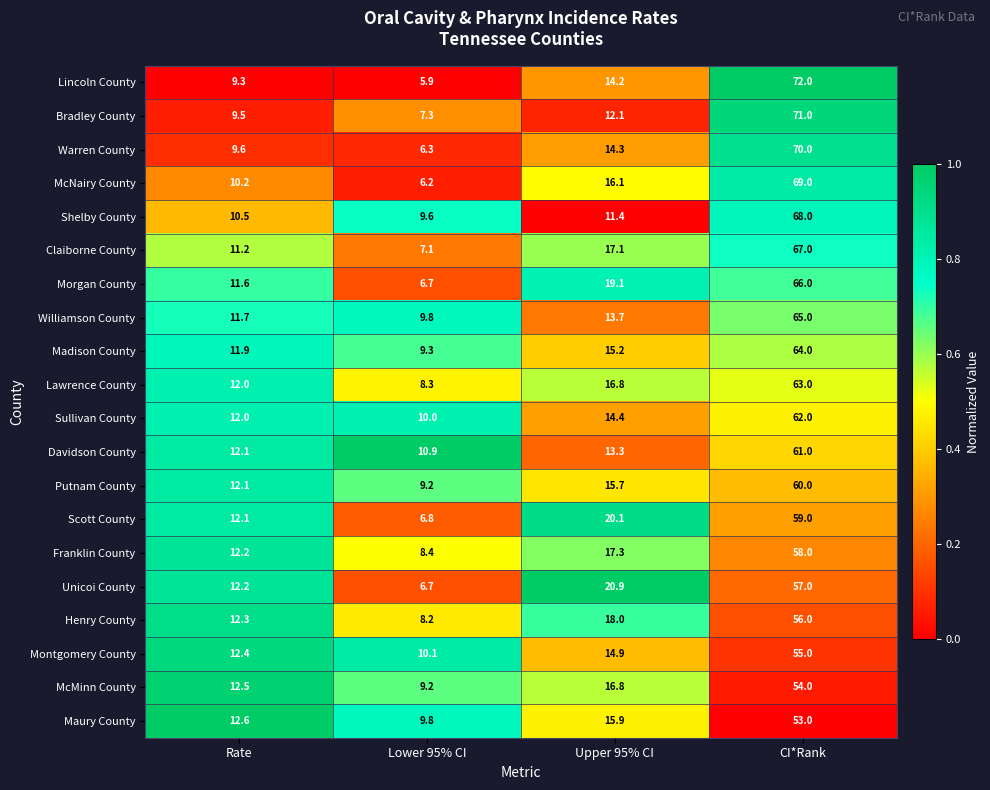

What is the spread (max minus min) of values at Lower 95% CI?

5.0